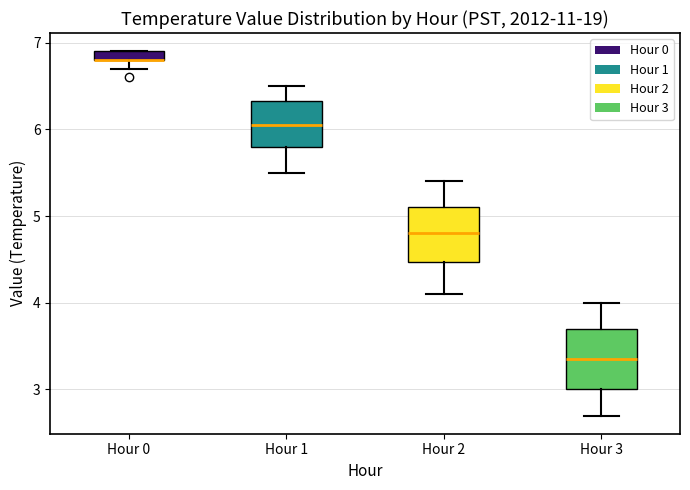

Where does the lower whisker of the box for Hour 3 end on the y-axis? The values are not printed on the chart, so give them approximately, as read against the axis.

2.7